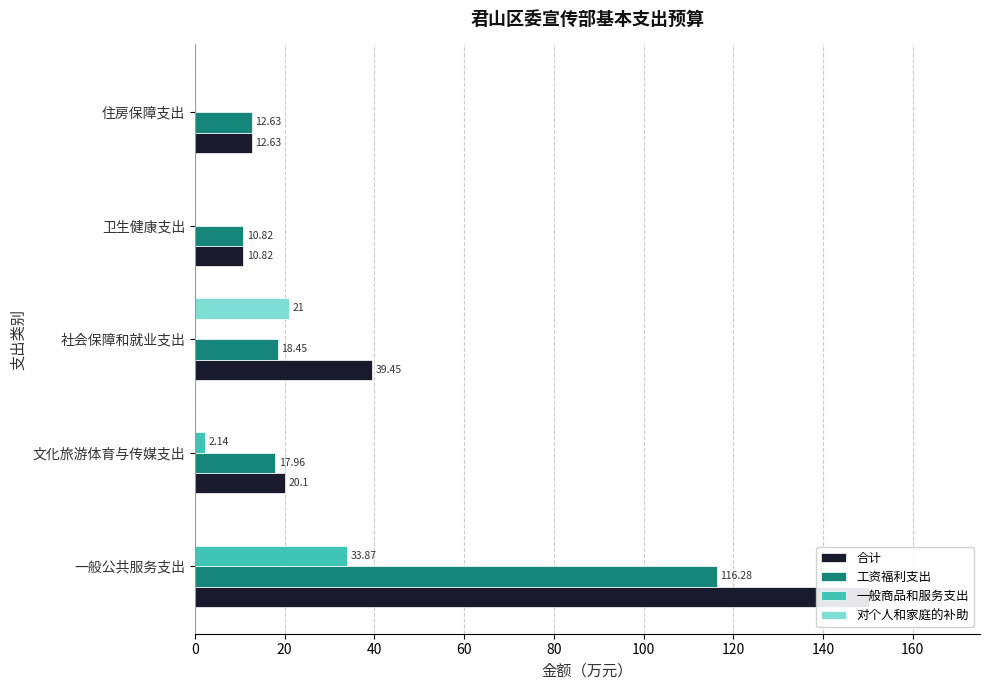

What is the highest value of the 合计 series?

150.2